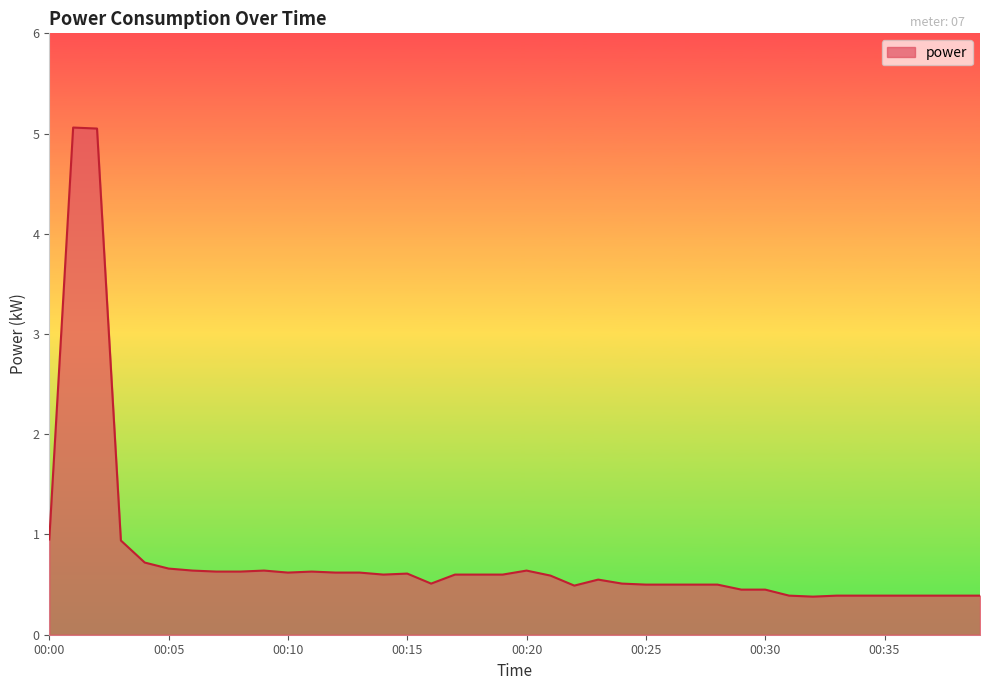

What is the difference between the maximum and minimum values?

4.7